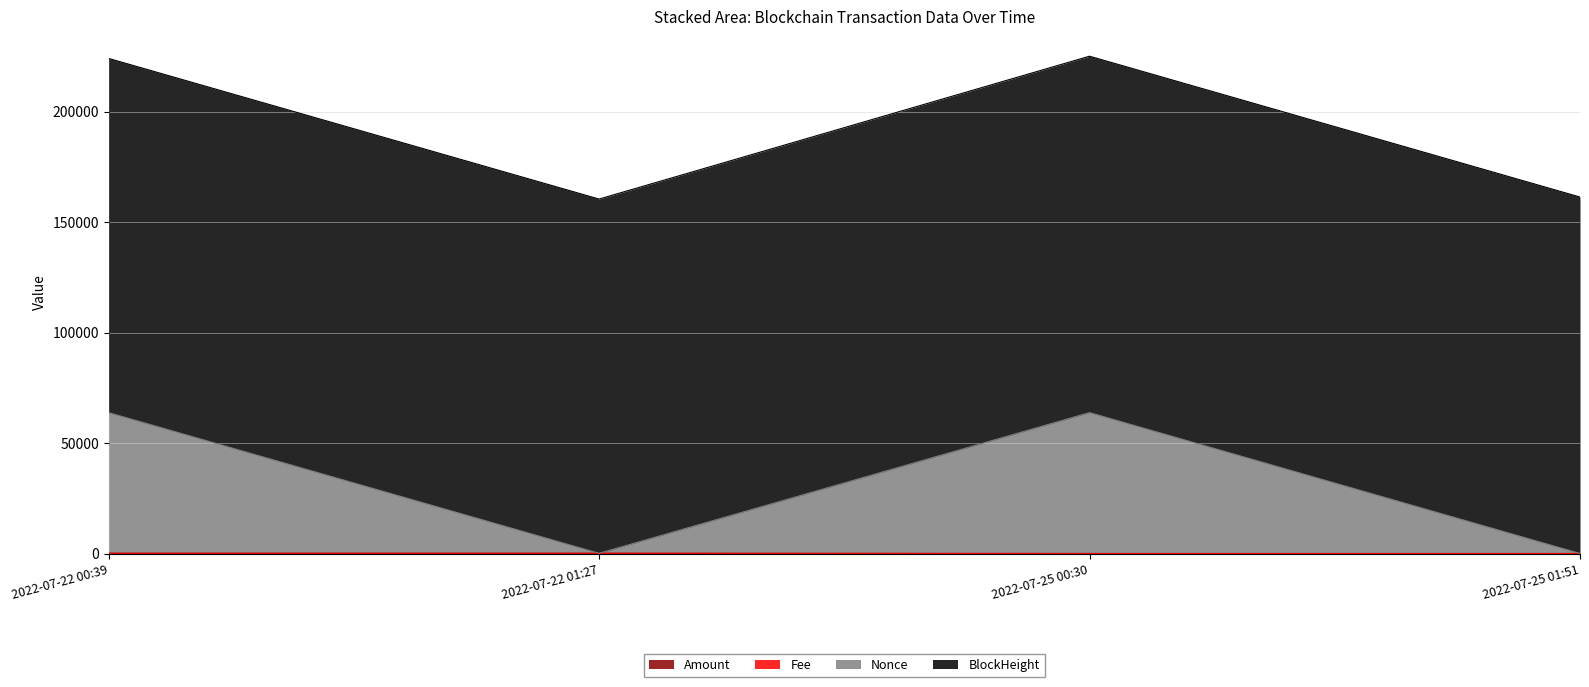

At which label does Nonce reach its minimum?

2022-07-25 01:51